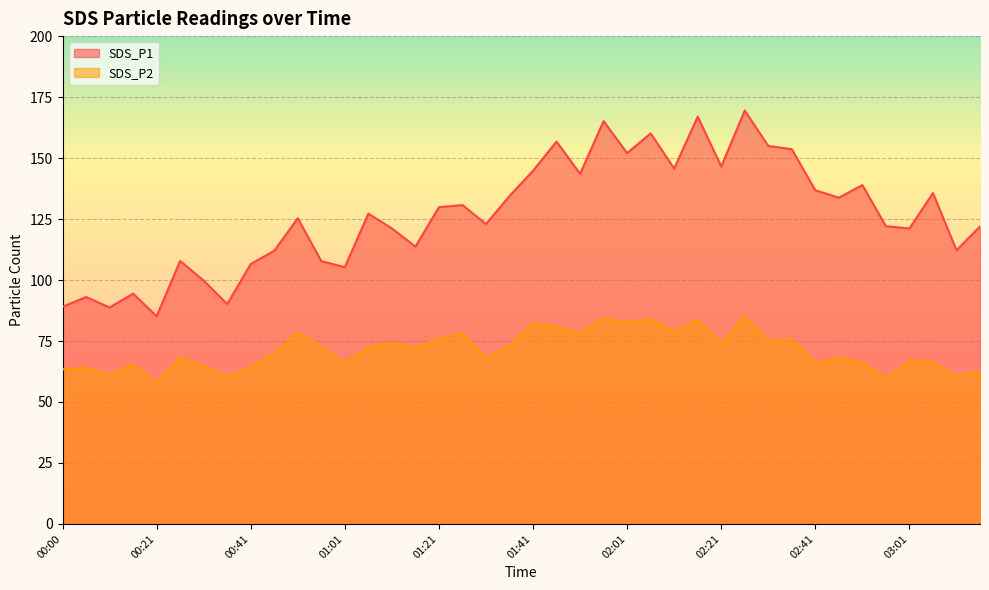

What are all the series names shown in the legend?

SDS_P1, SDS_P2